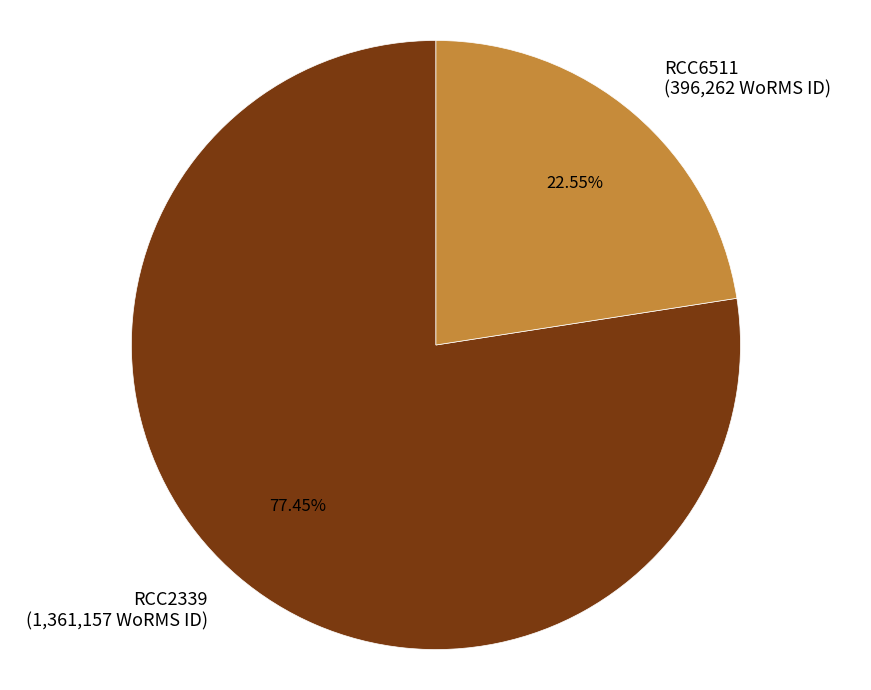

To the nearest percent, what percentage of the pie is RCC2339?

77%